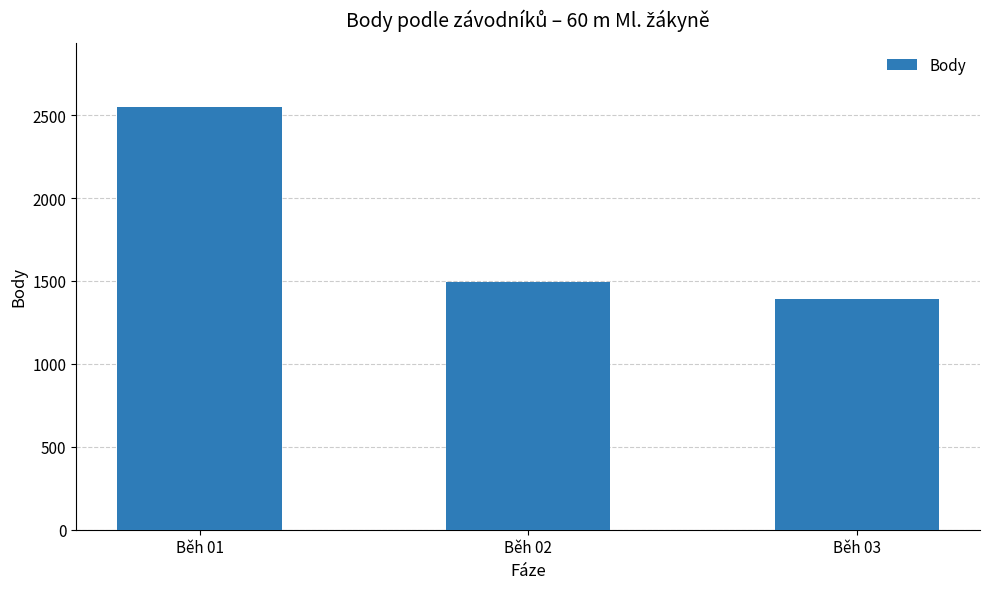

What is the difference between the maximum and minimum values?

1161